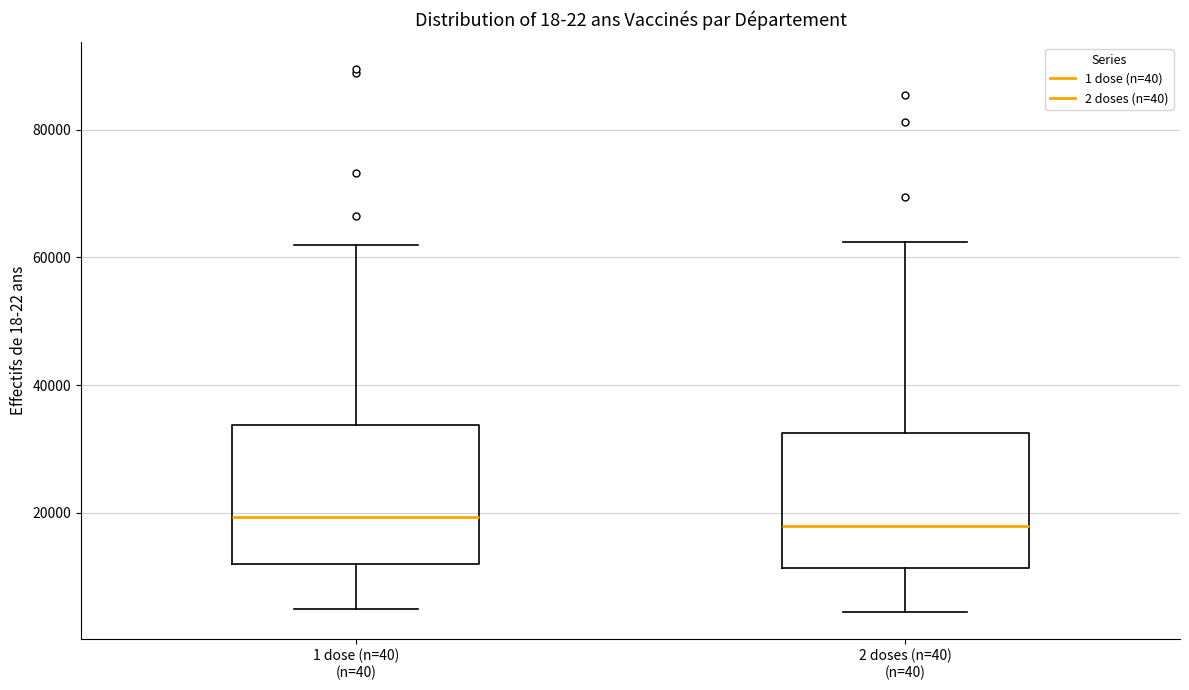

Reading left to right, read every box against the y-axis: the position of its median line, the range the box covers, and the ends of its whiskers. The values are not printed on the chart, so give them approximately, as read against the axis.

1 dose (n=40) (n=40): median 20000, box 12000 to 34000, whiskers 4000 to 62000
2 doses (n=40) (n=40): median 18000, box 12000 to 32000, whiskers 4000 to 62000